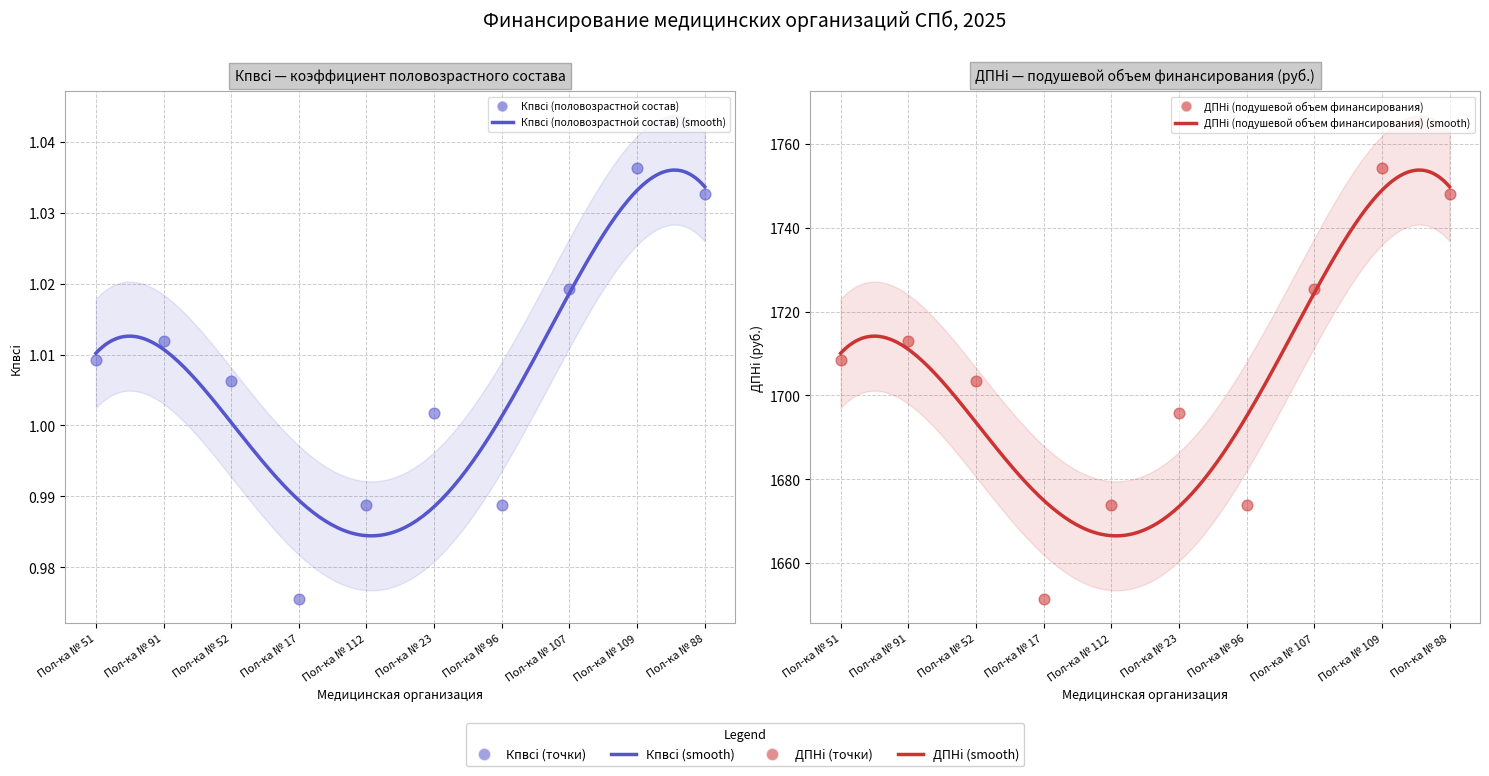

At which category is the sum across all series the highest?

Пол-ка № 109